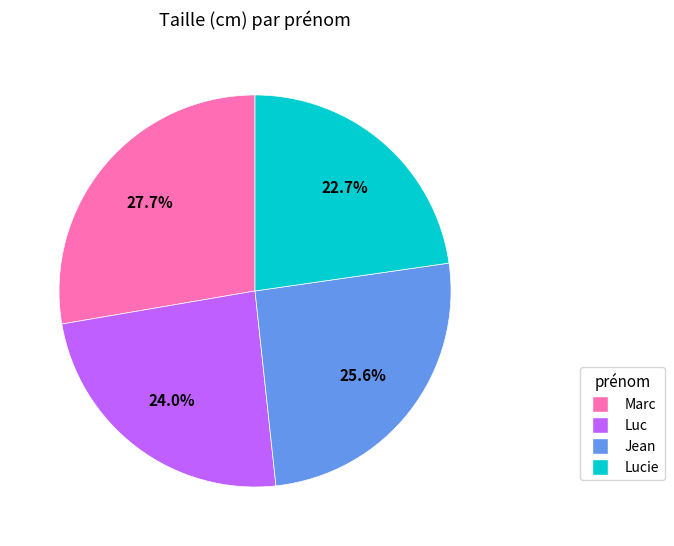

Is there any slice that represents more than half of the pie?

No